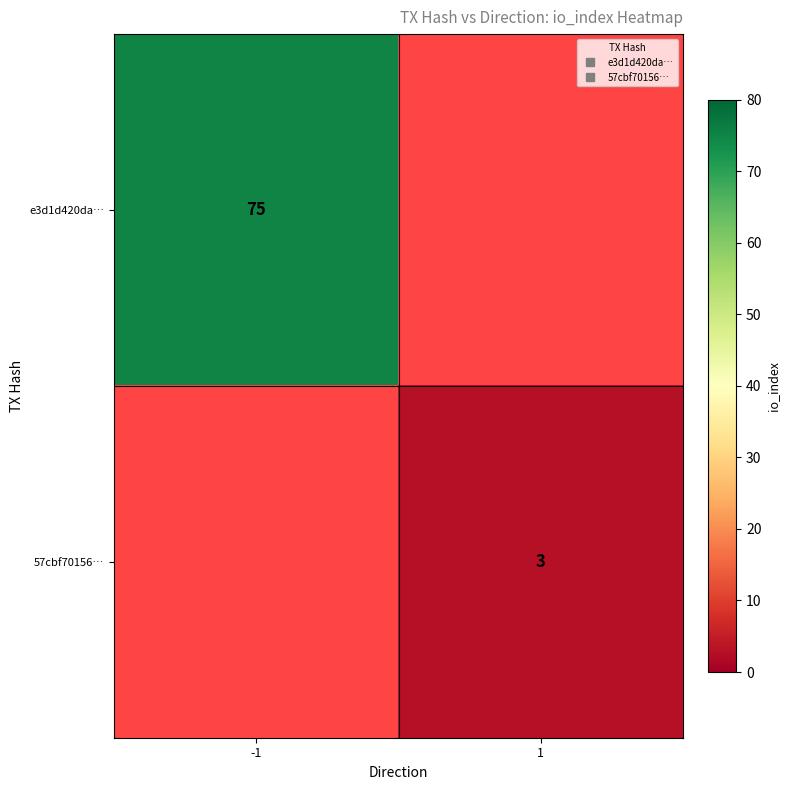

What is the difference between the highest and lowest values at -1?

75